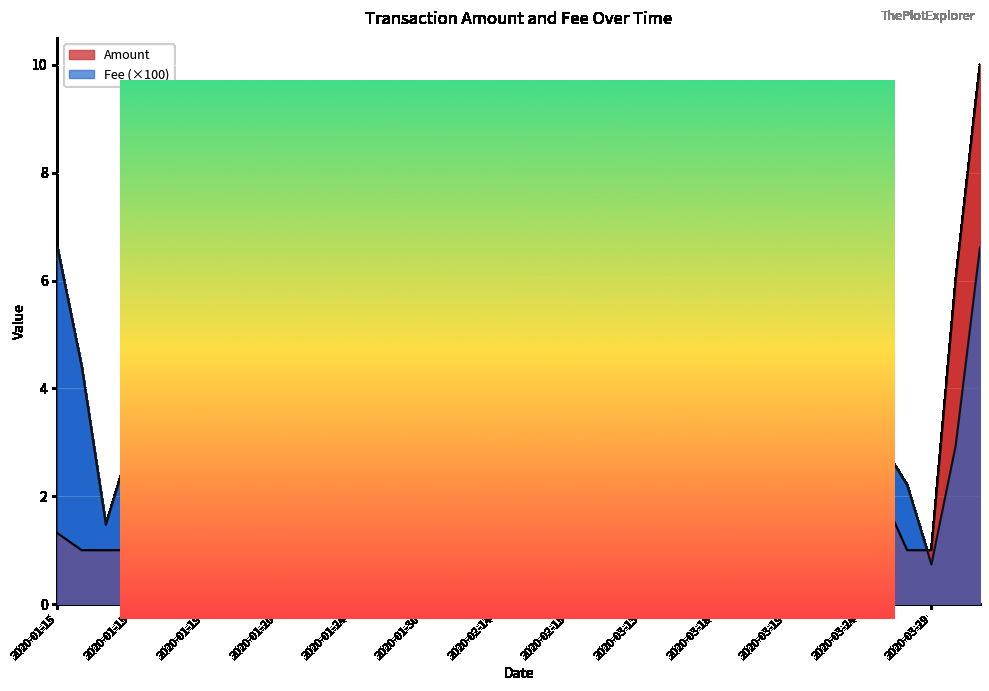

What is the difference between the highest and lowest values at 2020-03-19?

6.1